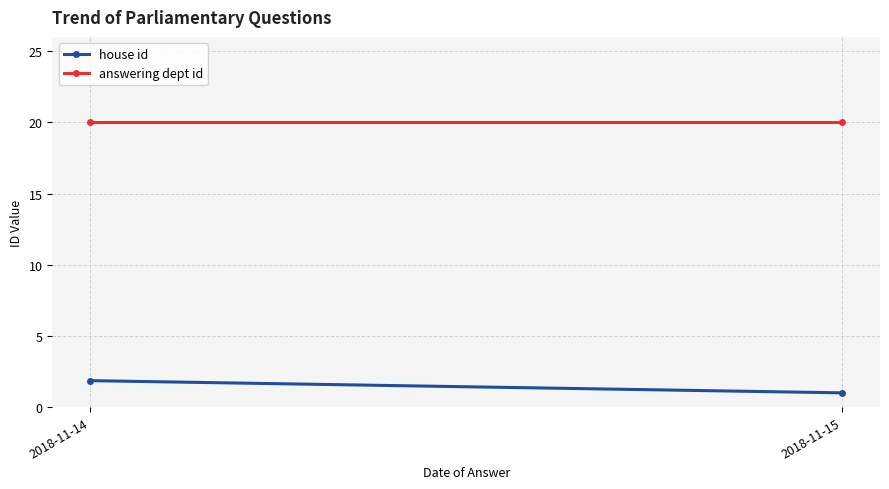

Reading left to right, what are all the values shown in this chart?

house id: 1.9	1.0
answering dept id: 20.0	20.0